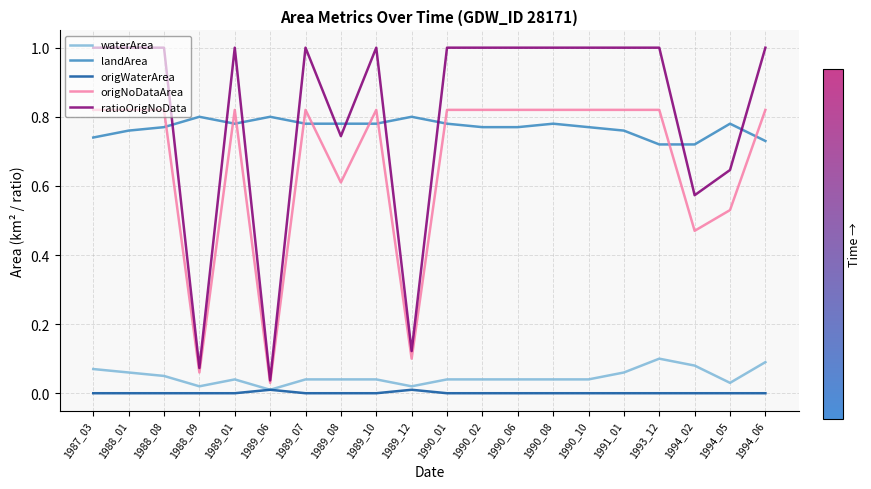

Which series changed the most between 1987_03 and 1988_09?

ratioOrigNoData